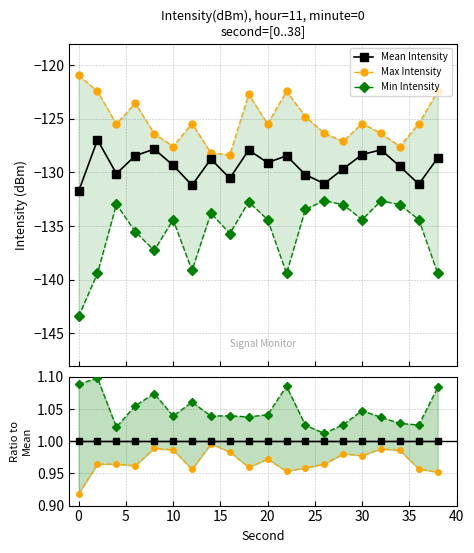

How many interior local peaks does the Mean Intensity series have?

6